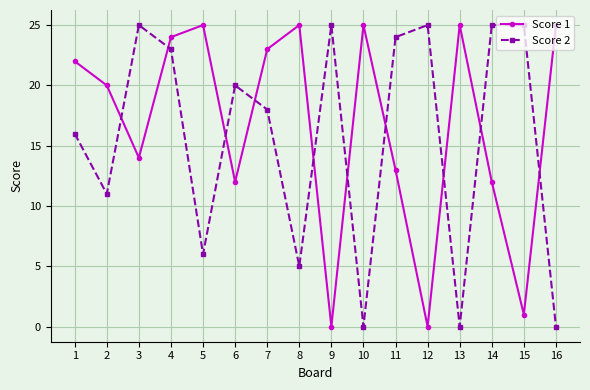

True or false: Score 1 has more than 1 points higher than both neighbors.

True